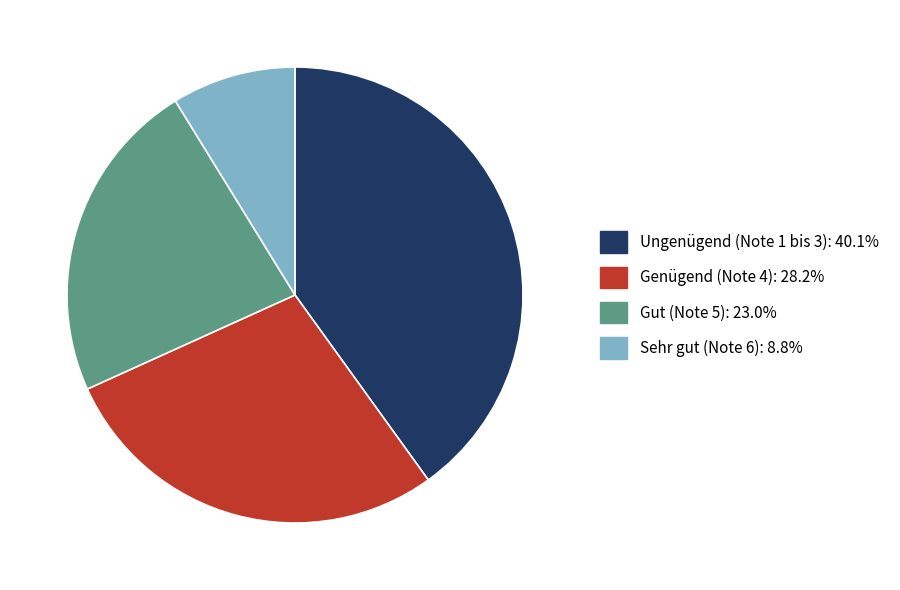

What is the ratio of the value at Ungenügend (Note 1 bis 3): 40.1% to the value at Genügend (Note 4): 28.2%?

1.4